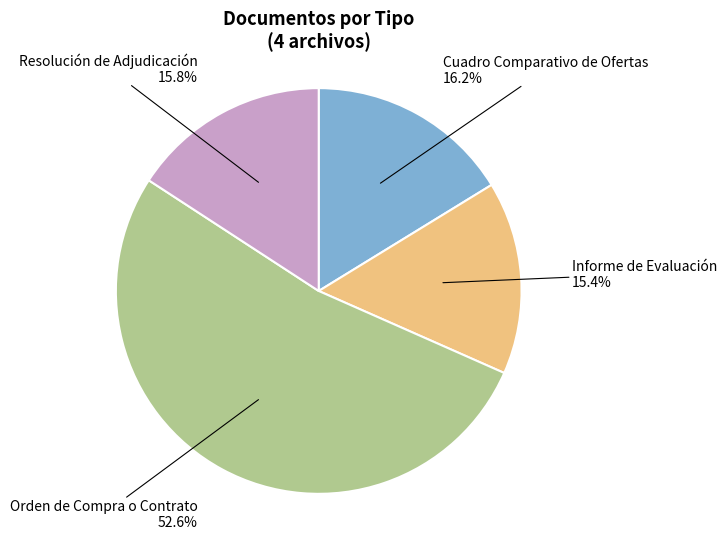

Between Cuadro Comparativo de Ofertas and Informe de Evaluación, which is larger?

Cuadro Comparativo de Ofertas